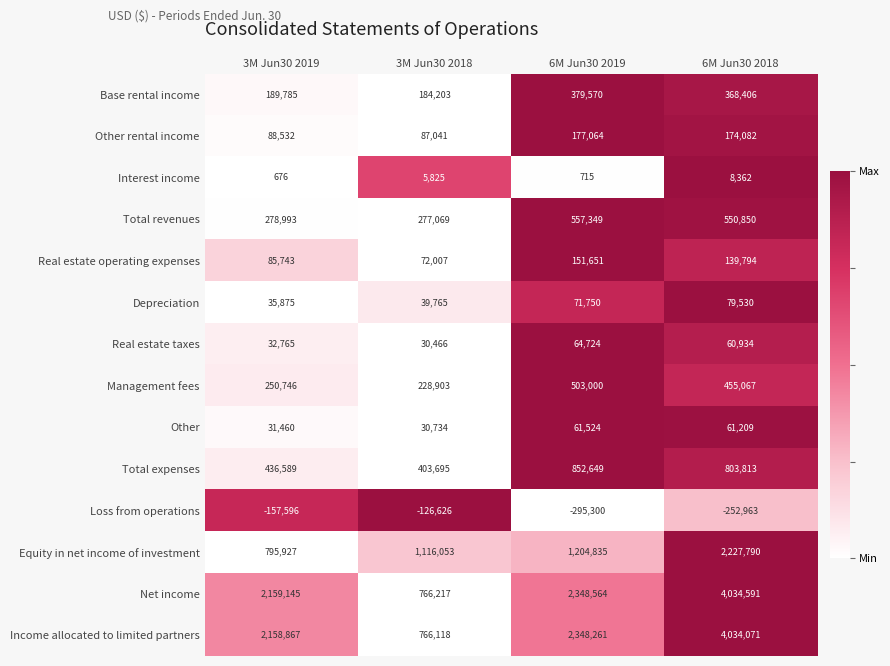

Which series has the widest spread of values?

Net income